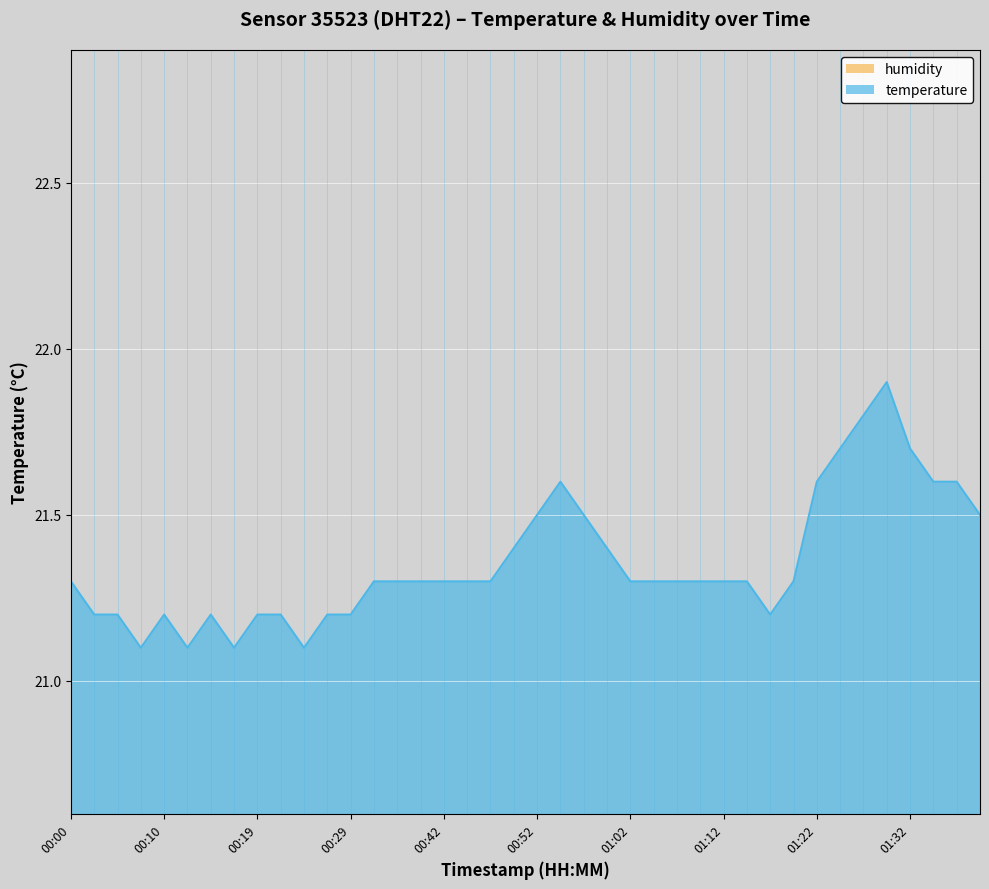

Where is the data nearest to the value 21?

00:07